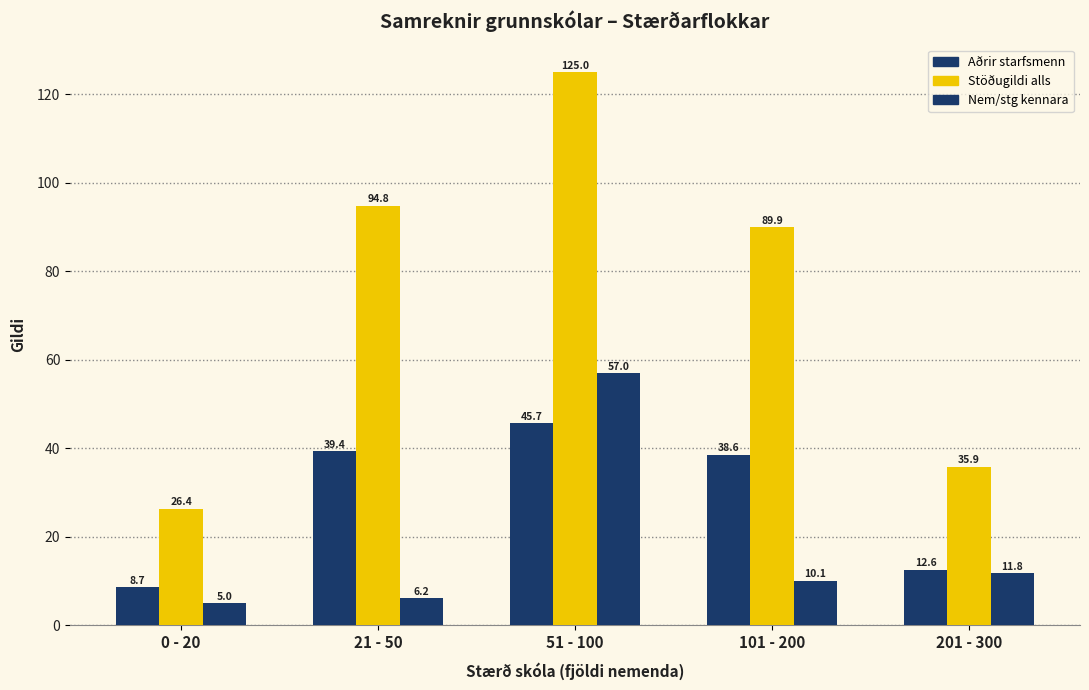

How many data points in Stöðugildi alls are less than 89?

2